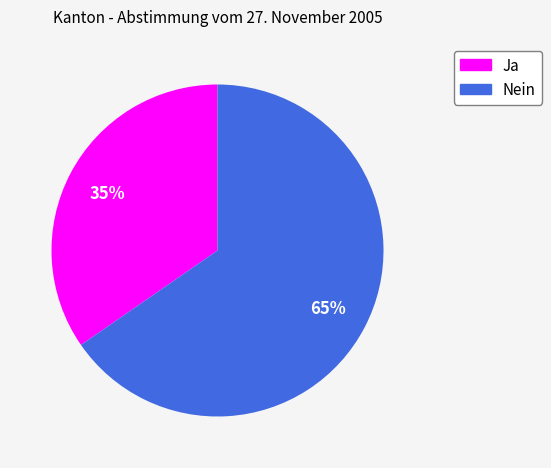

Count the number of slices in the pie.

2